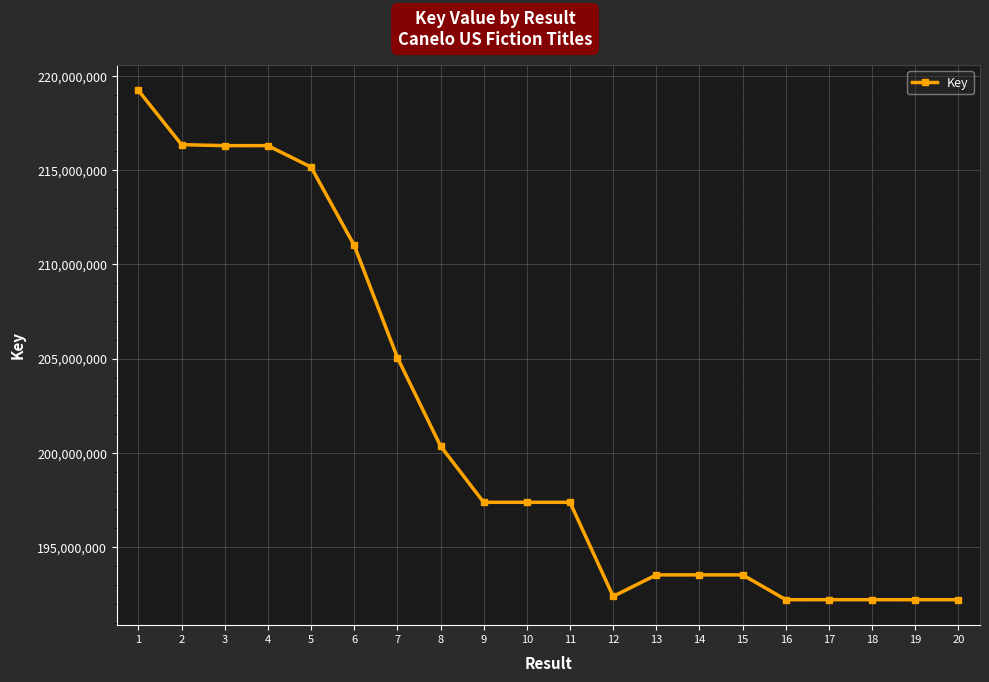

Does the chart display data point markers on the line(s)?

Yes